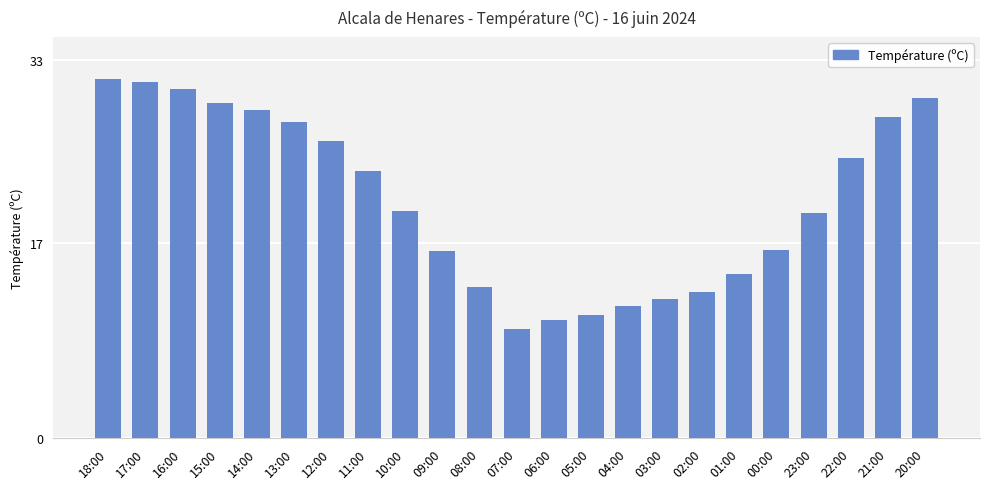

Which has a higher value, 09:00 or 15:00?

15:00